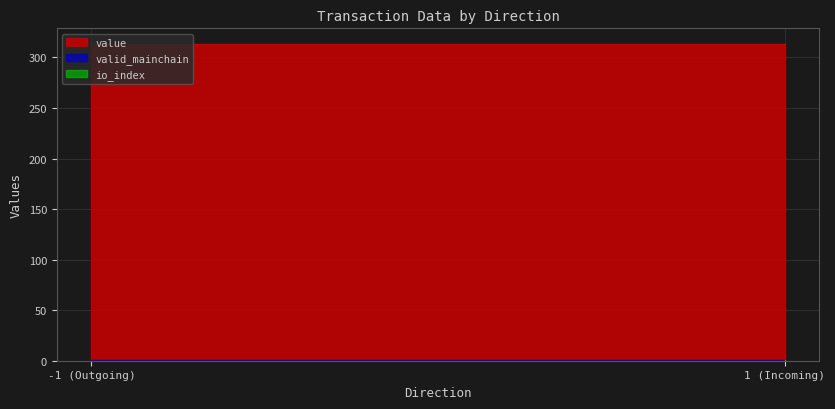

Reading left to right, extract all data points from this chart.

io_index: -1=0.0	-1=0.0	1=0.0	1=1.0
valid_mainchain: -1=1.0	-1=1.0	1=1.0	1=1.0
value: -1=313.2	-1=313.2	1=313.2	1=313.2